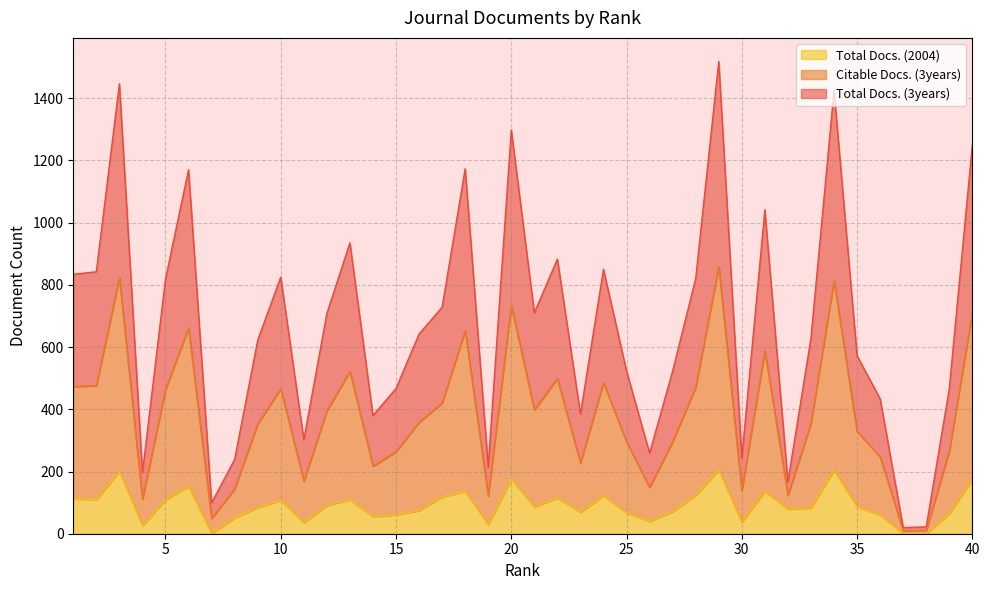

Between 24 and 25, which series saw the biggest shift?

Total Docs. (3years)